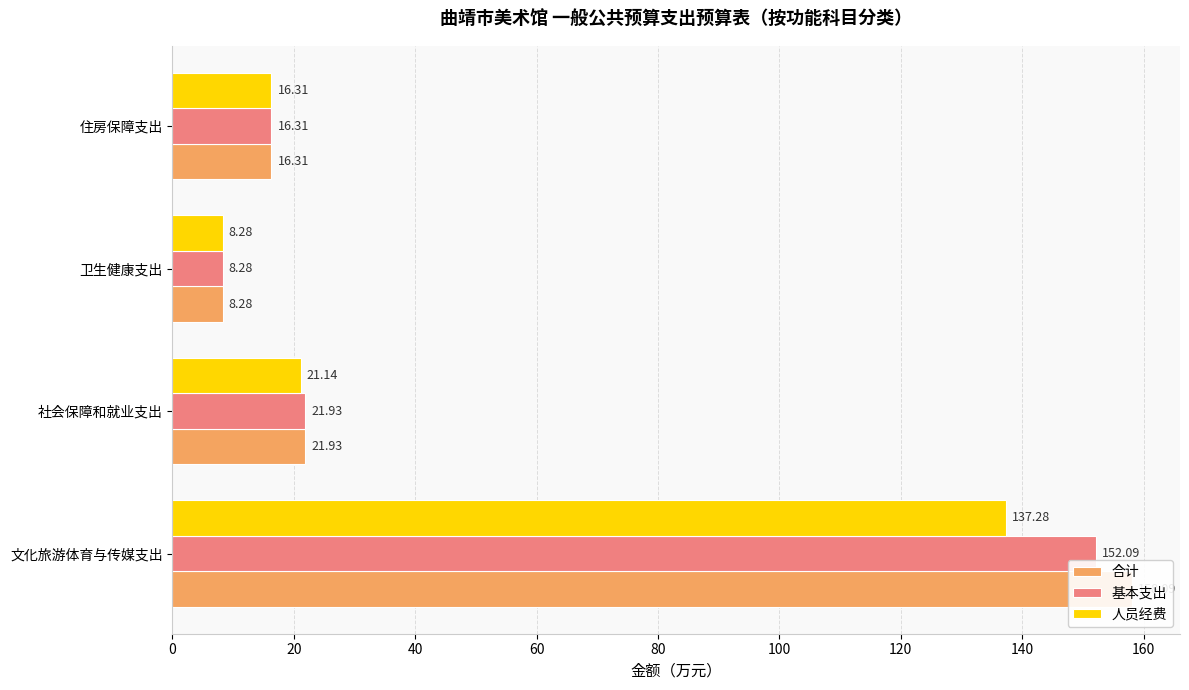

Which series has the largest total across all categories?

合计